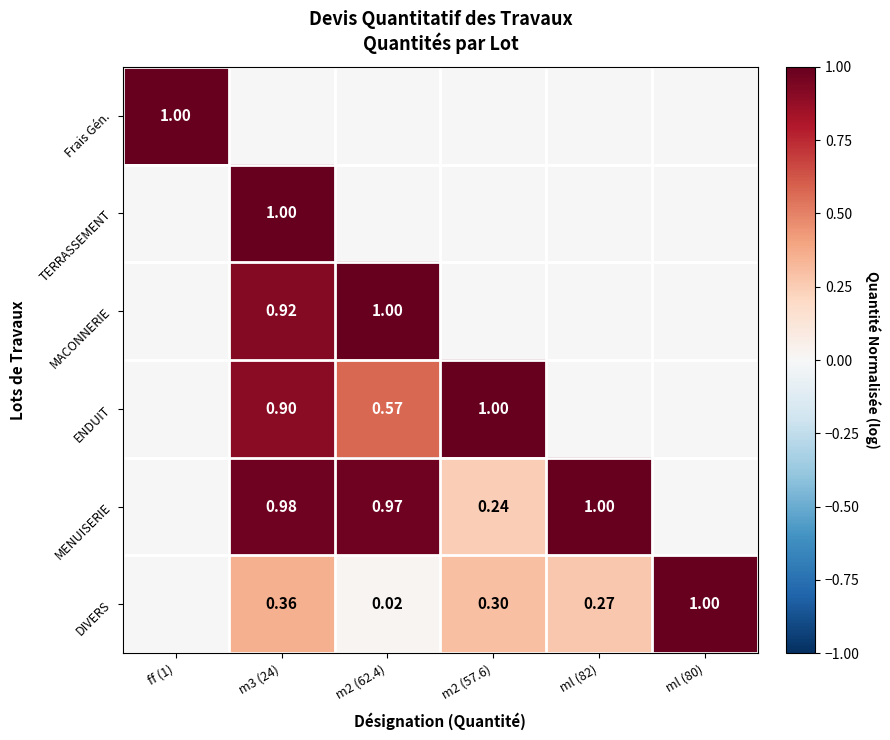

List the series in order of their peak value, lowest first.

Frais Gén., TERRASSEMENT, MACONNERIE, ENDUIT, MENUISERIE, DIVERS